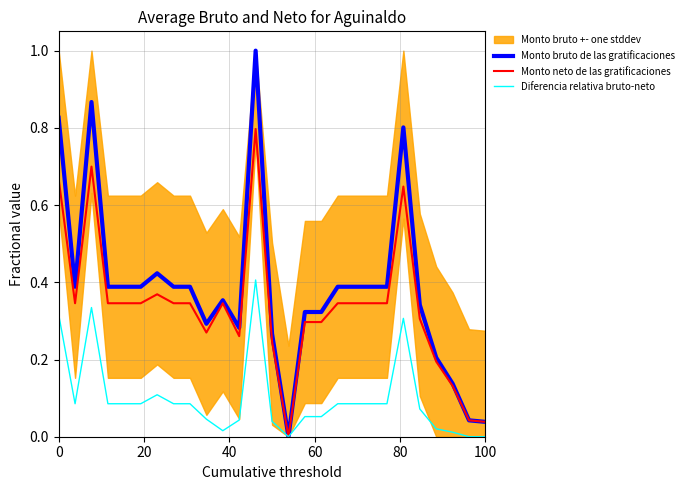

What is the highest value of the Monto bruto de las gratificaciones series?

1.0